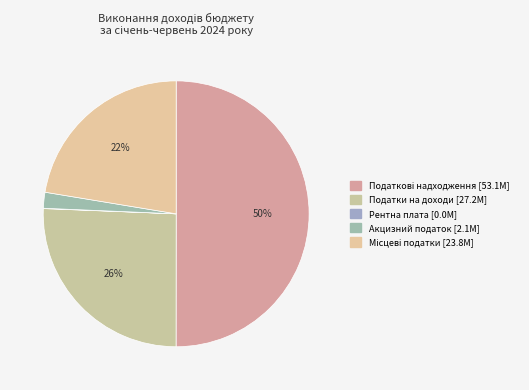

How many slices are in this pie chart?

5